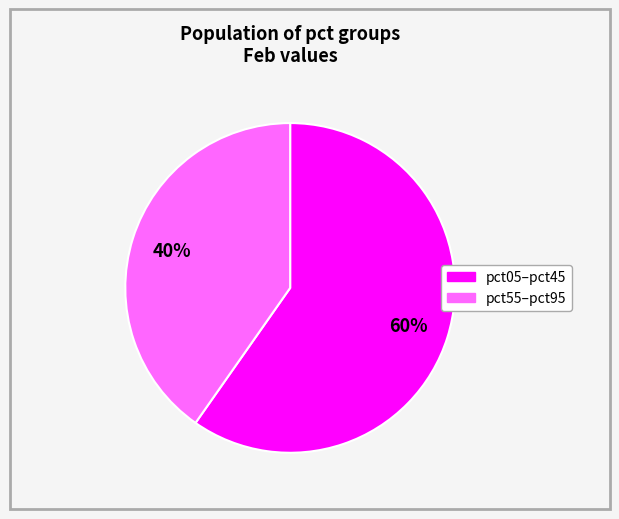

To the nearest percent, what is the average slice percentage?

50%